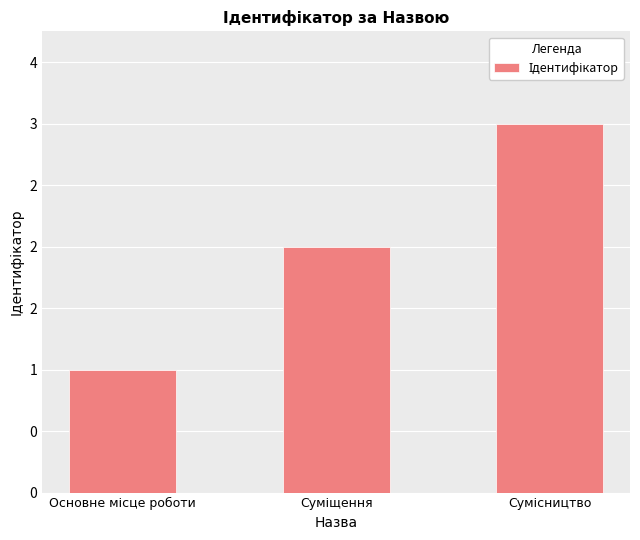

Which label corresponds to the smallest value in the chart?

Основне місце роботи